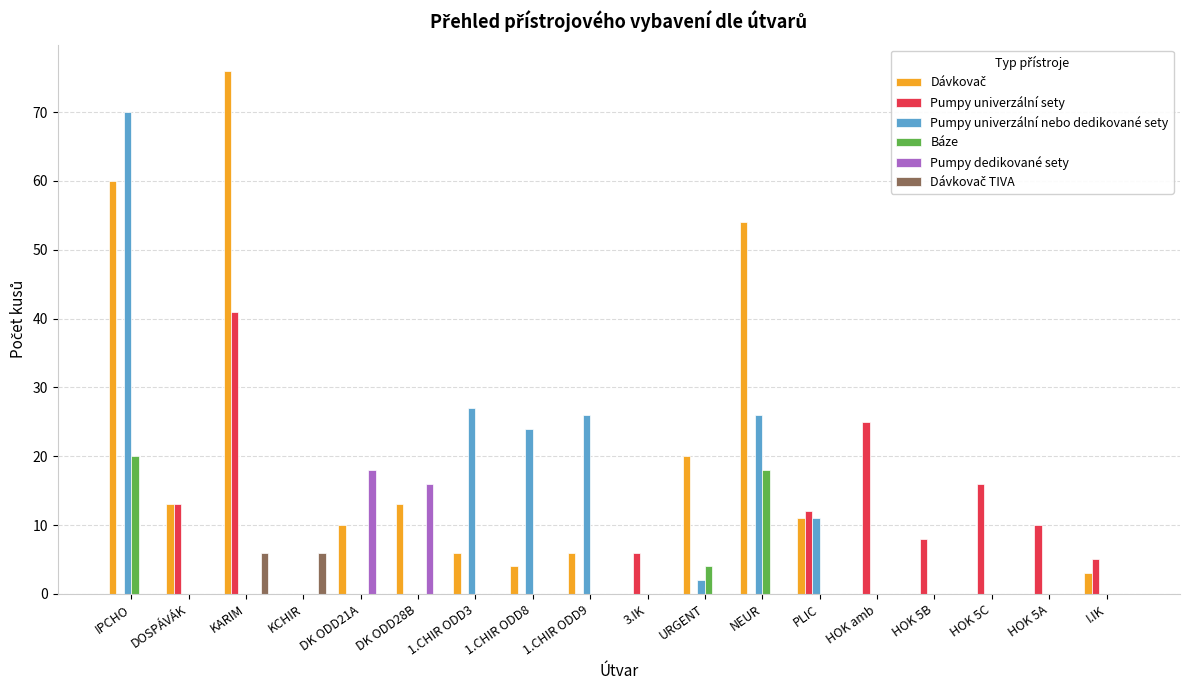

Is it true that Báze equals 4 at URGENT?

True